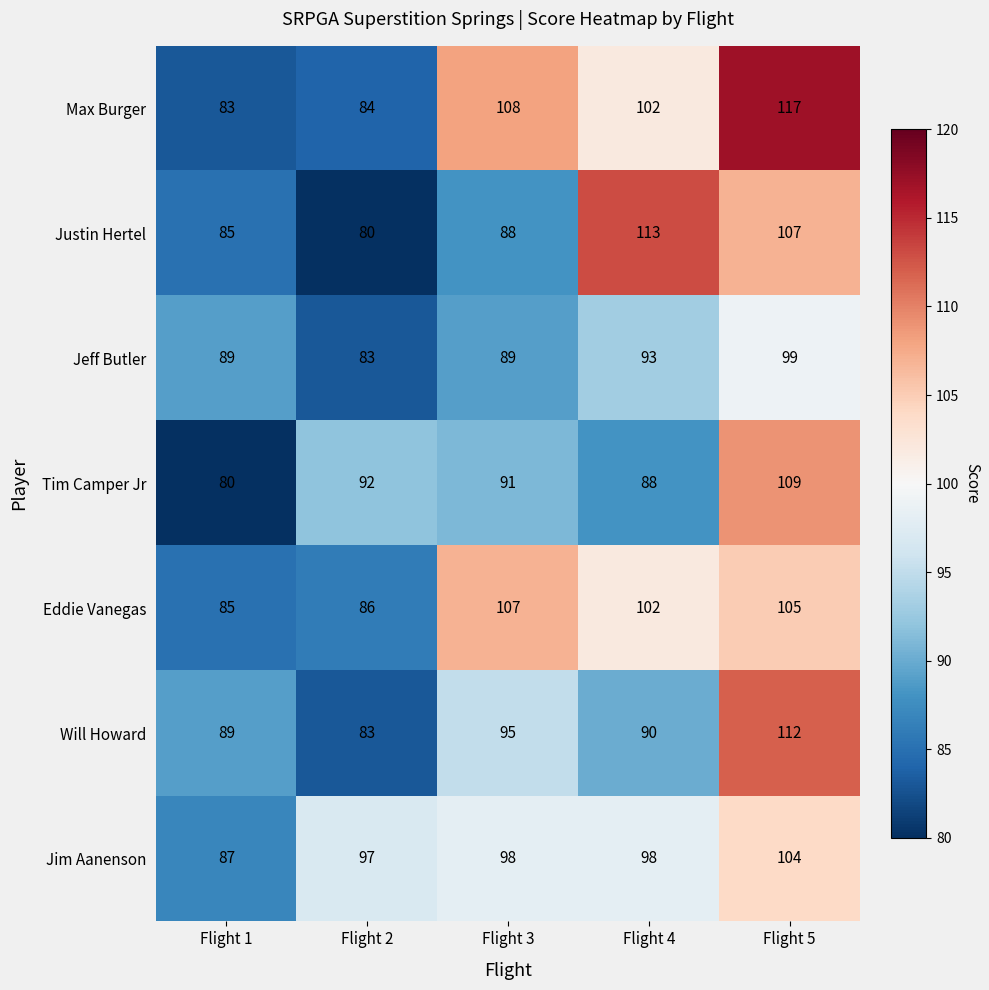

What is the sum of all Eddie Vanegas values?

485